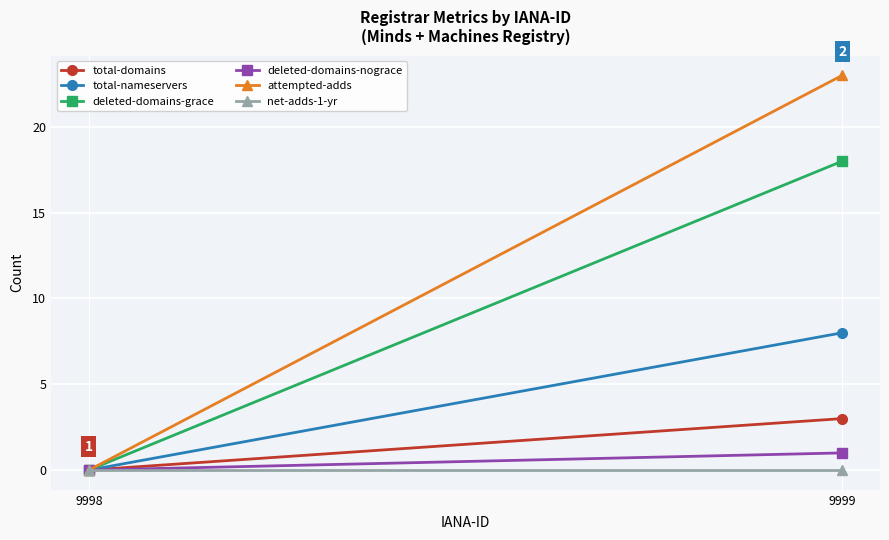

What is the average value of the total-domains series?

2